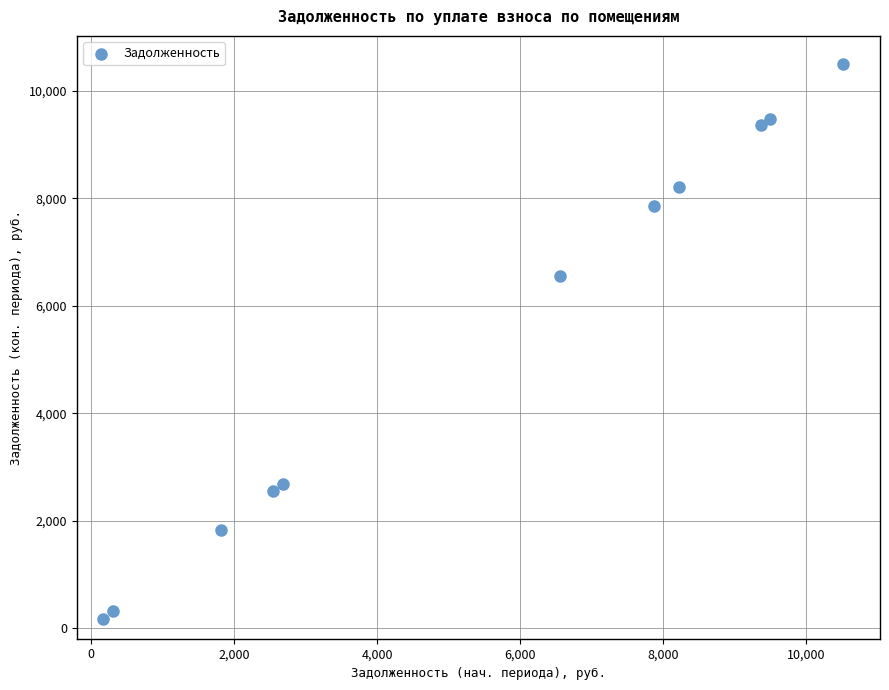

What is the average Y value?

5410.9